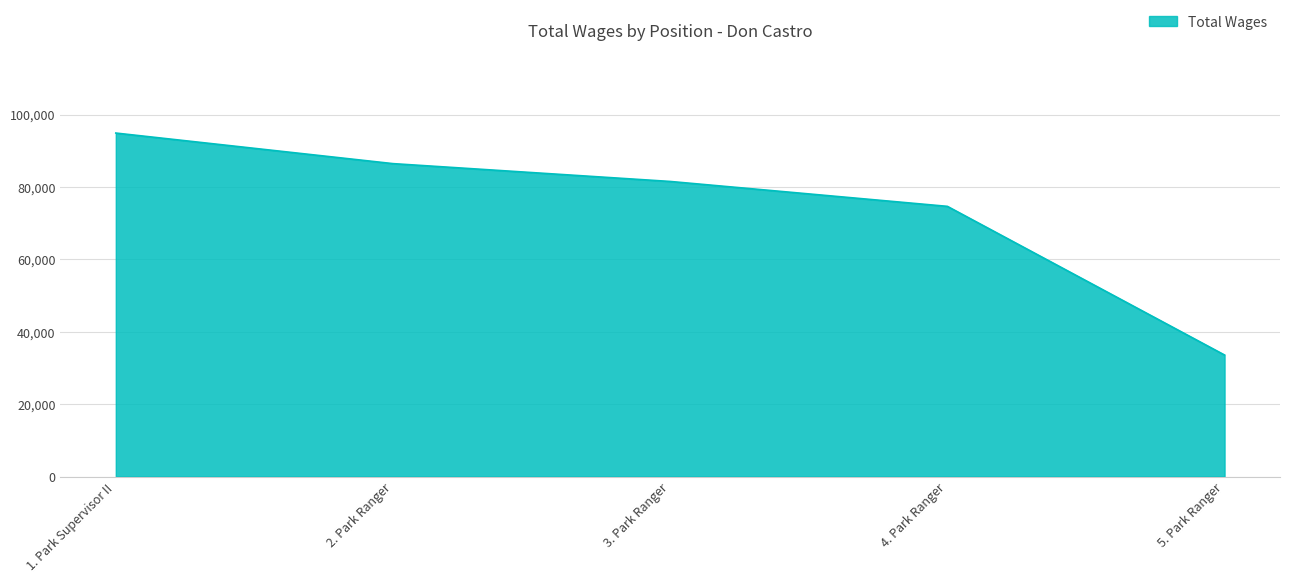

At which label does the data first exceed 81519?

1. Park Supervisor II